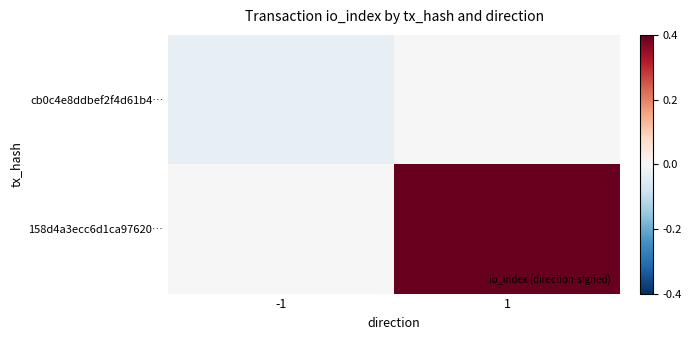

At how many categories does at least one series exceed 8?

1